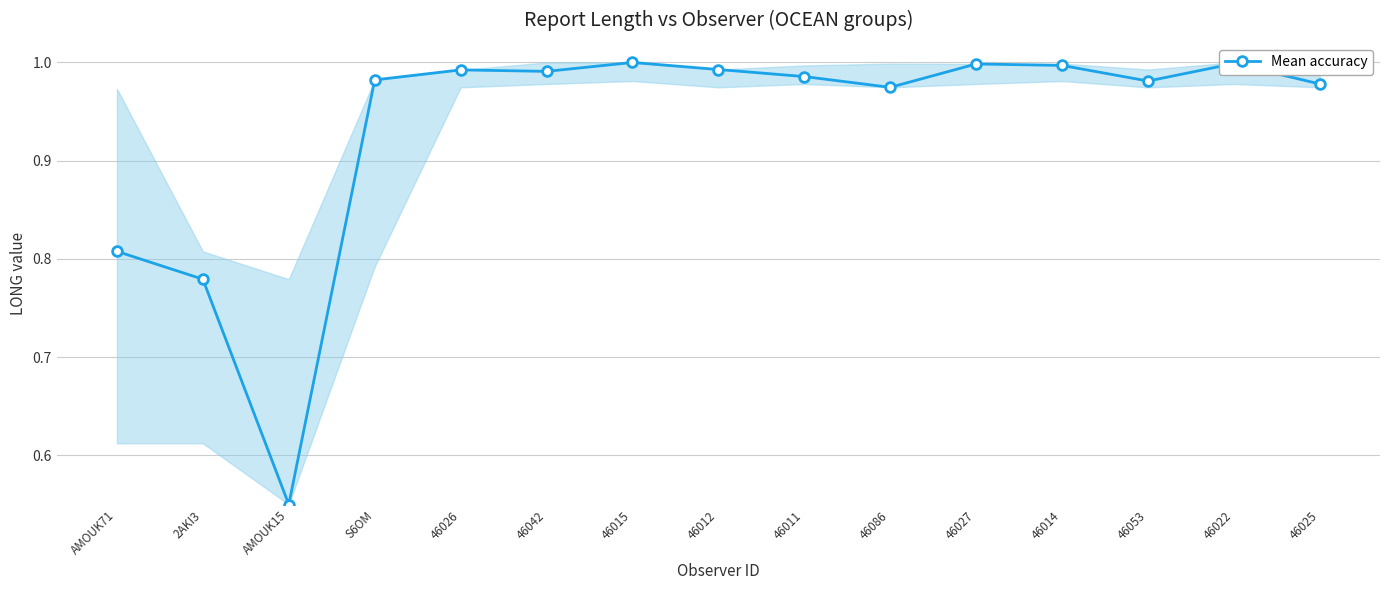

What is the sum of all values?

14.0